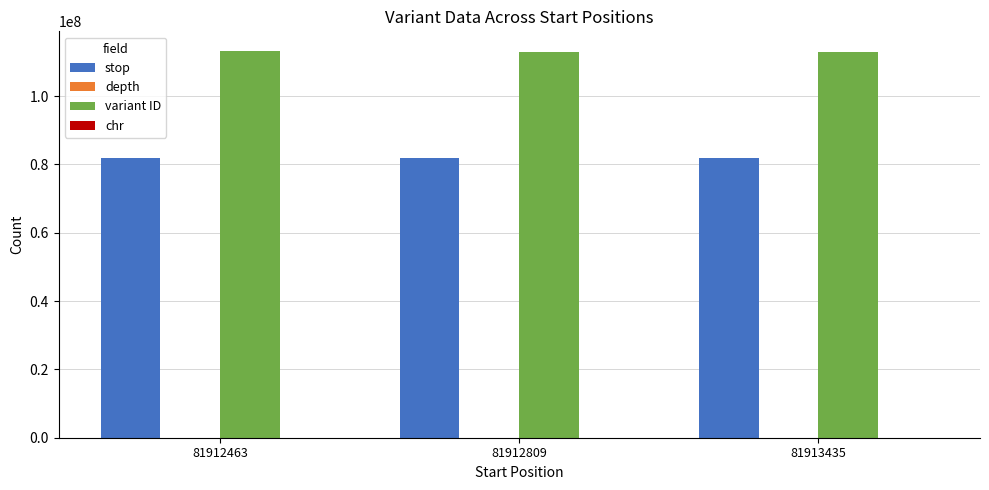

The value of variant ID at 81912809 is 58893675. True or false?

False